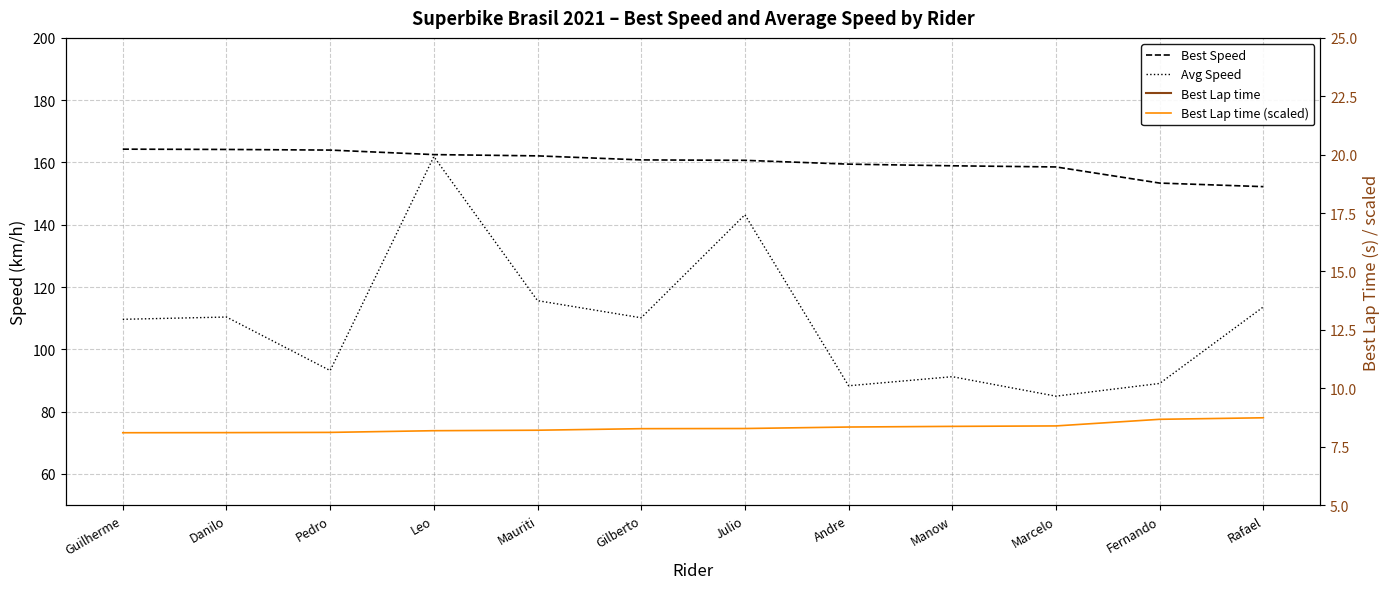

What is the difference between the maximum and minimum values in the Best Lap time series?

12.0